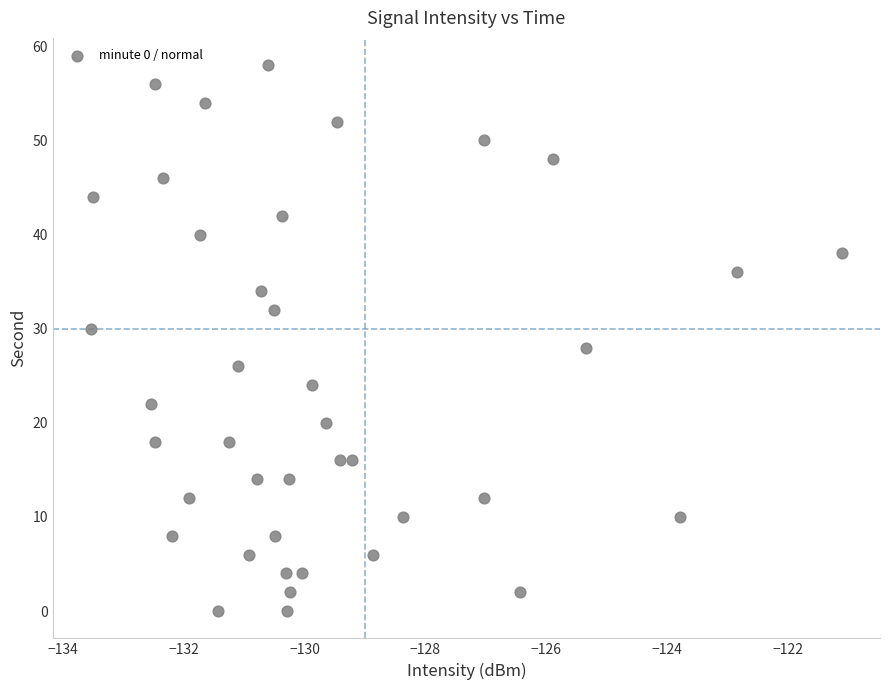

What is the range of Y values (max minus min)?

58